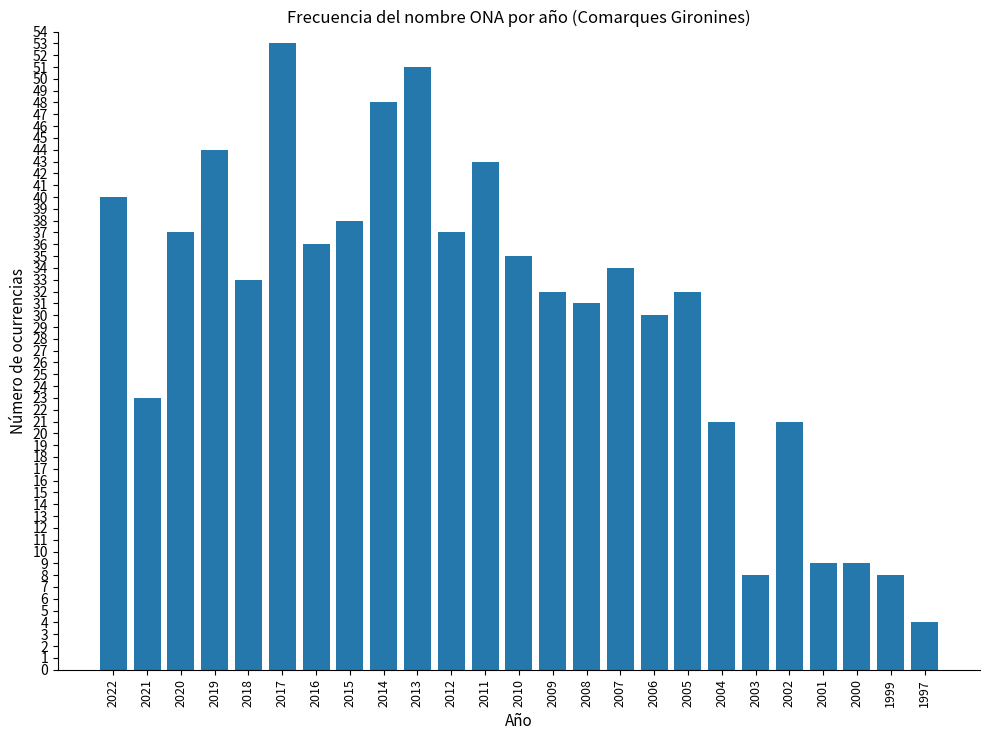

What value does the data have at 2004, to the nearest 10?

20